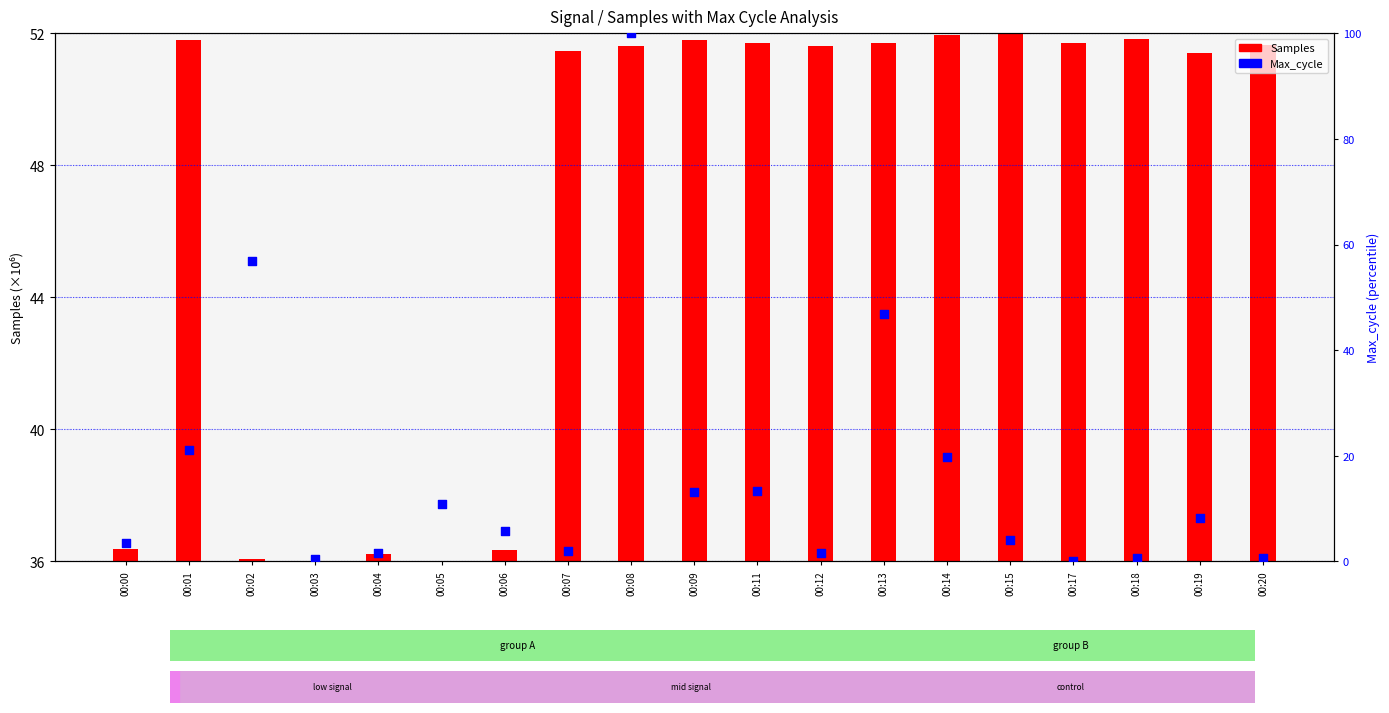

Is the value of Max_cycle at 00:05 greater than the value of Samples at 00:14?

No